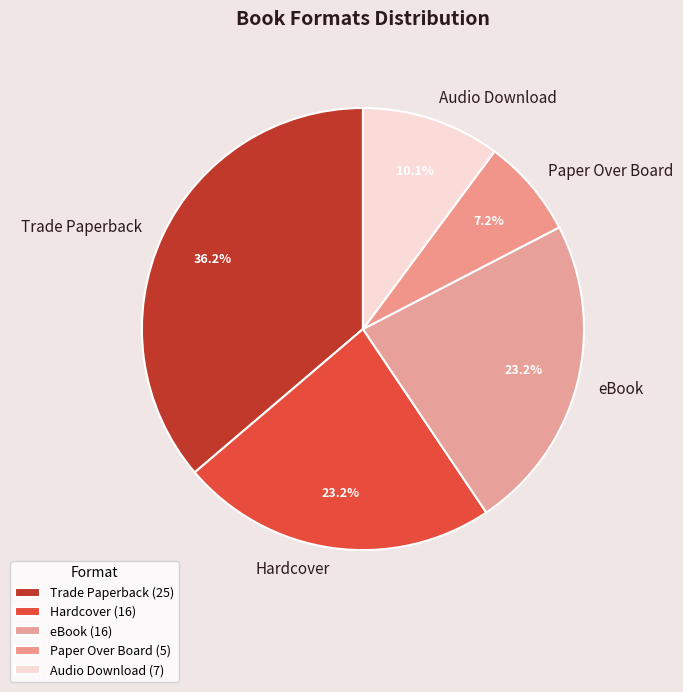

To the nearest percent, what is the difference between the eBook and Audio Download slice percentages?

13%